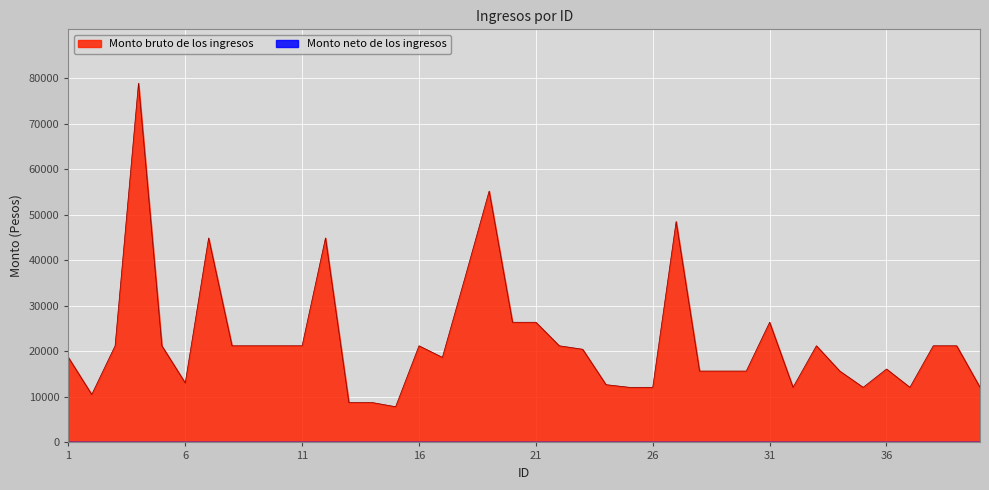

List the labels in order of value, largest first.

4, 19, 27, 7, 12, 18, 20, 21, 31, 3, 5, 8, 9, 10, 11, 16, 22, 33, 38, 39, 23, 1, 17, 36, 28, 29, 30, 34, 6, 24, 25, 26, 32, 35, 37, 40, 2, 13, 14, 15